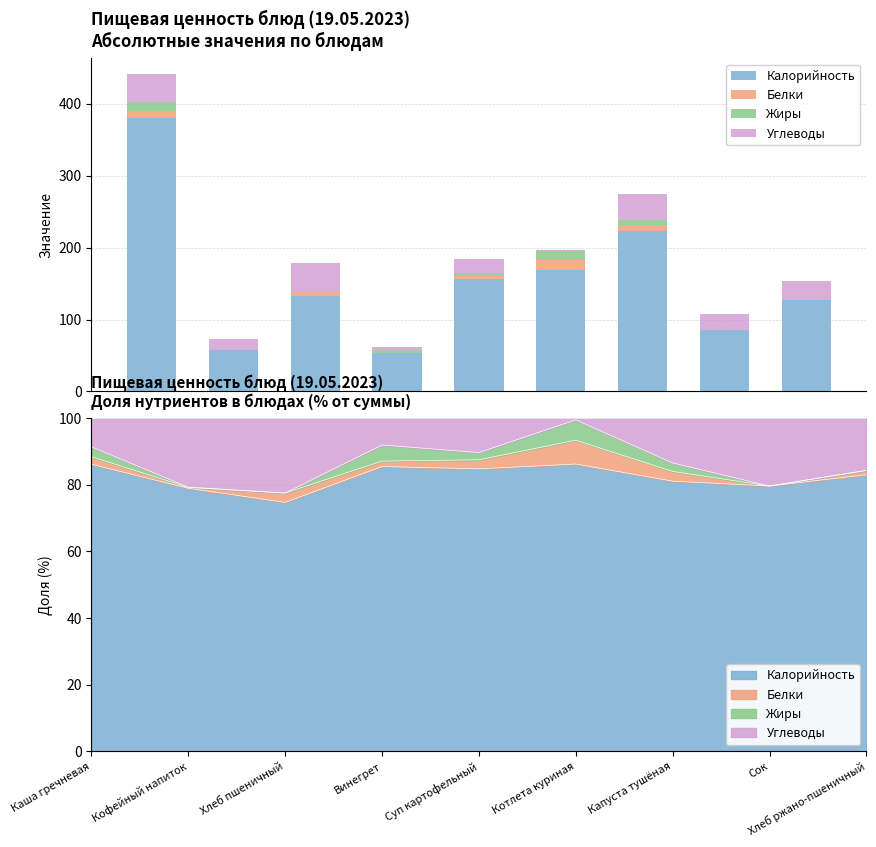

What is the value of the Калорийность bar at the 4th from the left?

53.0